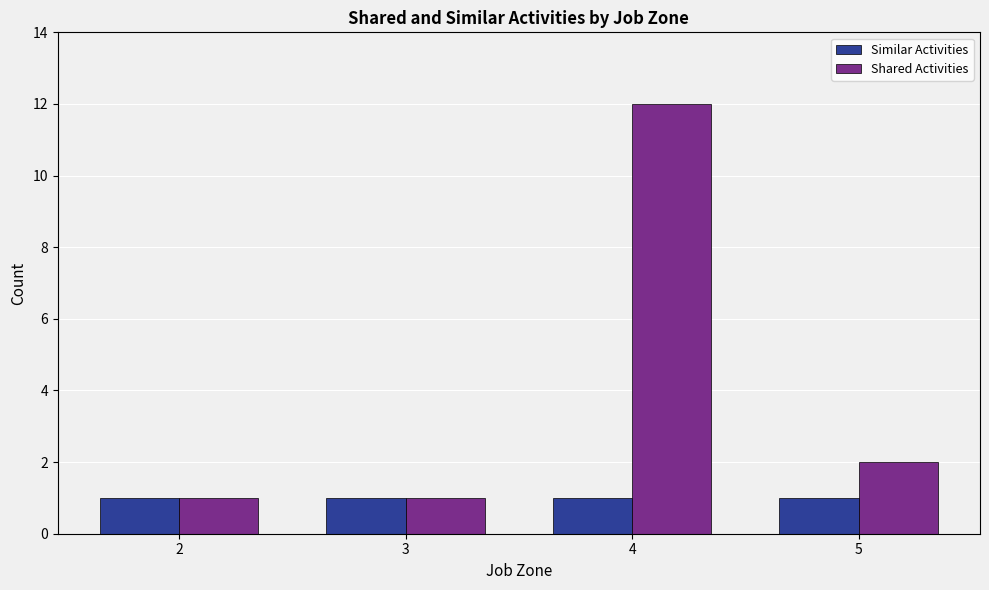

Reading left to right, what are all the values shown in this chart?

Similar Activities: 1	1	1	1
Shared Activities: 1	1	12	2